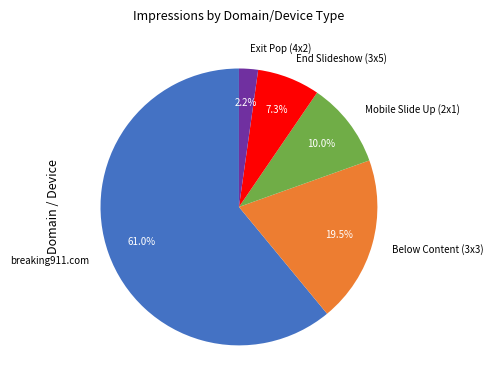

How many segments does this pie chart have?

5